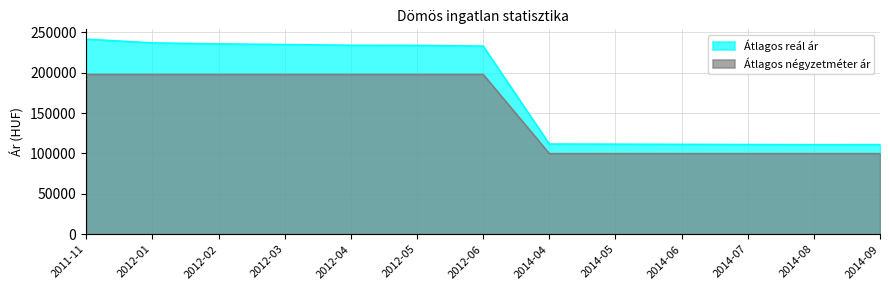

At 2012-06, list the series in order from largest to smallest.

Átlagos reál ár, Átlagos négyzetméter ár